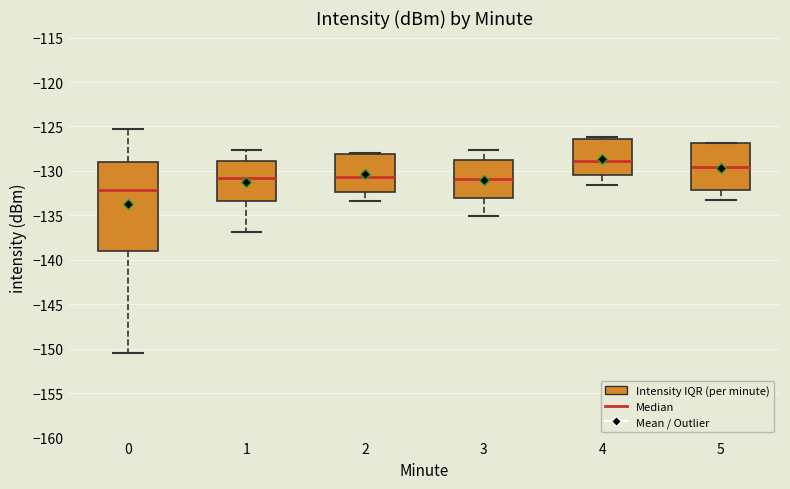

Where is the upper edge of the box at x = 3 on the y-axis? The values are not printed on the chart, so give them approximately, as read against the axis.

-129.0